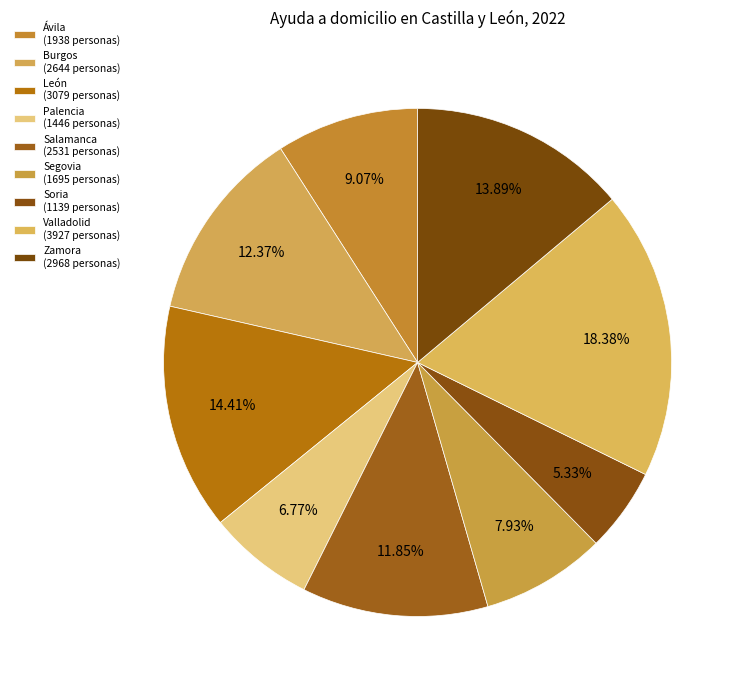

How many slices are in this pie chart?

9